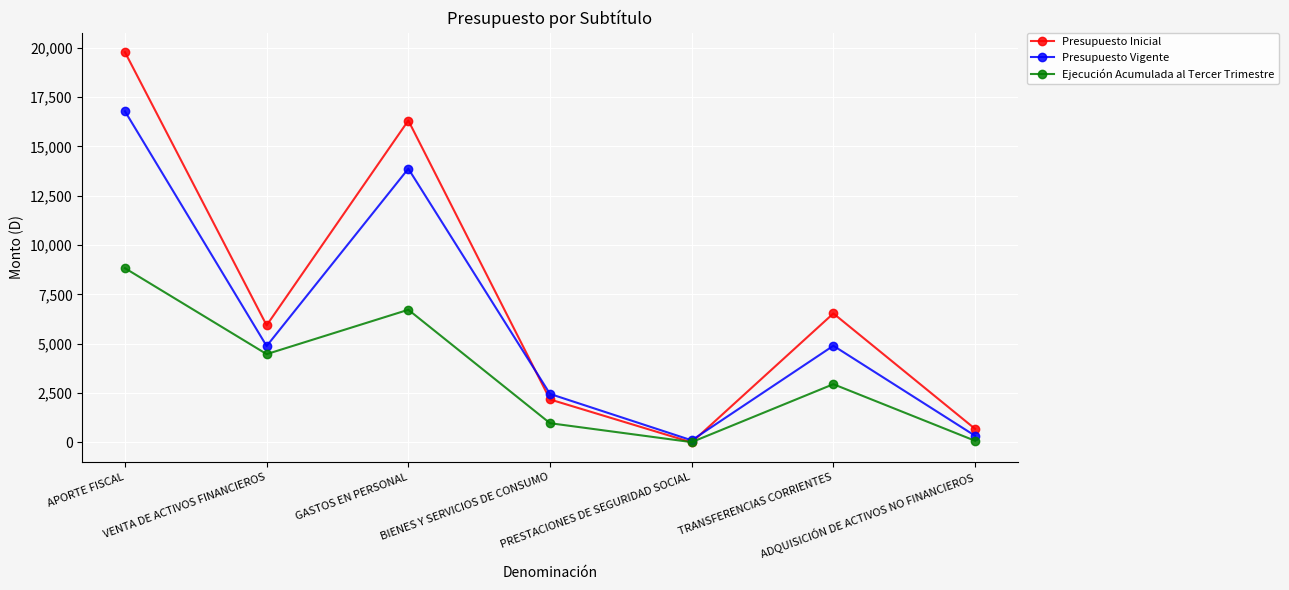

Where is Presupuesto Inicial nearest to the value 9891?

TRANSFERENCIAS CORRIENTES